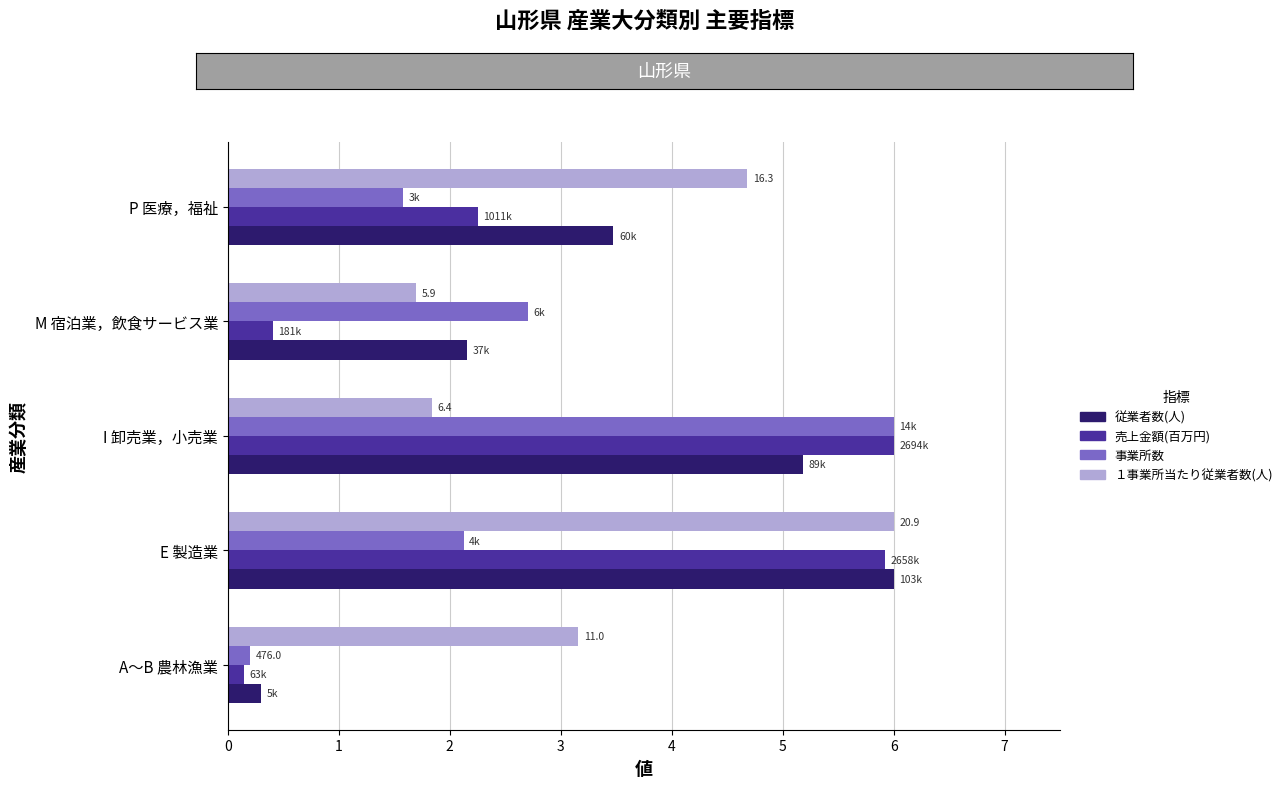

The value of 事業所数 at P 医療，福祉 is 1.6. True or false?

True